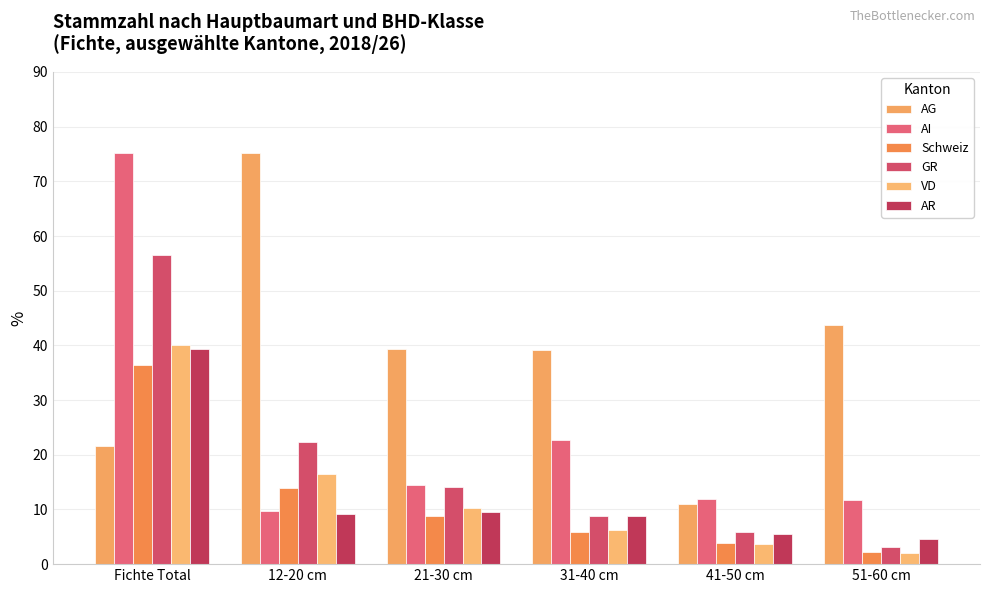

What is the sum of all AI values?

145.6